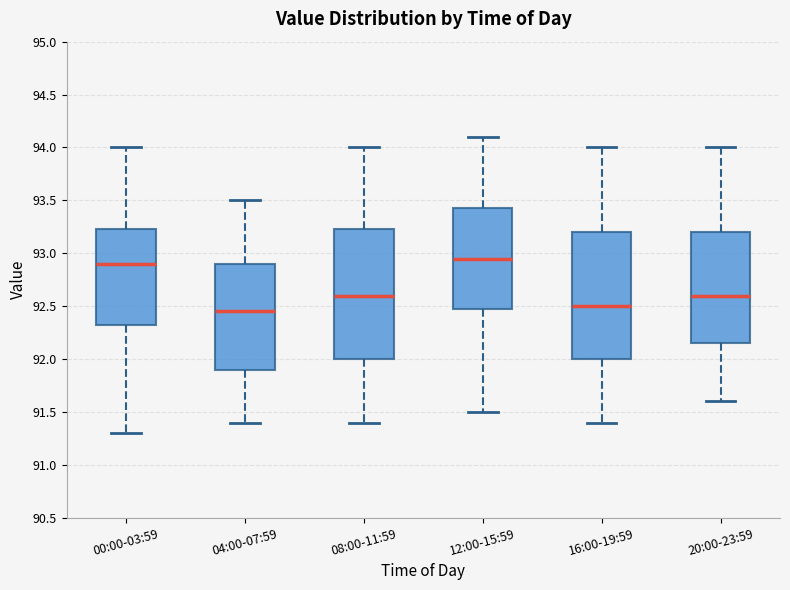

Reading left to right, transcribe this box plot: for each box, give where its median line is, the range the box spans, and where its two whiskers end, as read against the y-axis. The values are not printed on the chart, so give them approximately, as read against the axis.

00:00-03:59: median 92.90, box 92.35 to 93.25, whiskers 91.30 to 94.00
04:00-07:59: median 92.45, box 91.90 to 92.90, whiskers 91.40 to 93.50
08:00-11:59: median 92.60, box 92.00 to 93.25, whiskers 91.40 to 94.00
12:00-15:59: median 92.95, box 92.50 to 93.45, whiskers 91.50 to 94.10
16:00-19:59: median 92.50, box 92.00 to 93.20, whiskers 91.40 to 94.00
20:00-23:59: median 92.60, box 92.15 to 93.20, whiskers 91.60 to 94.00